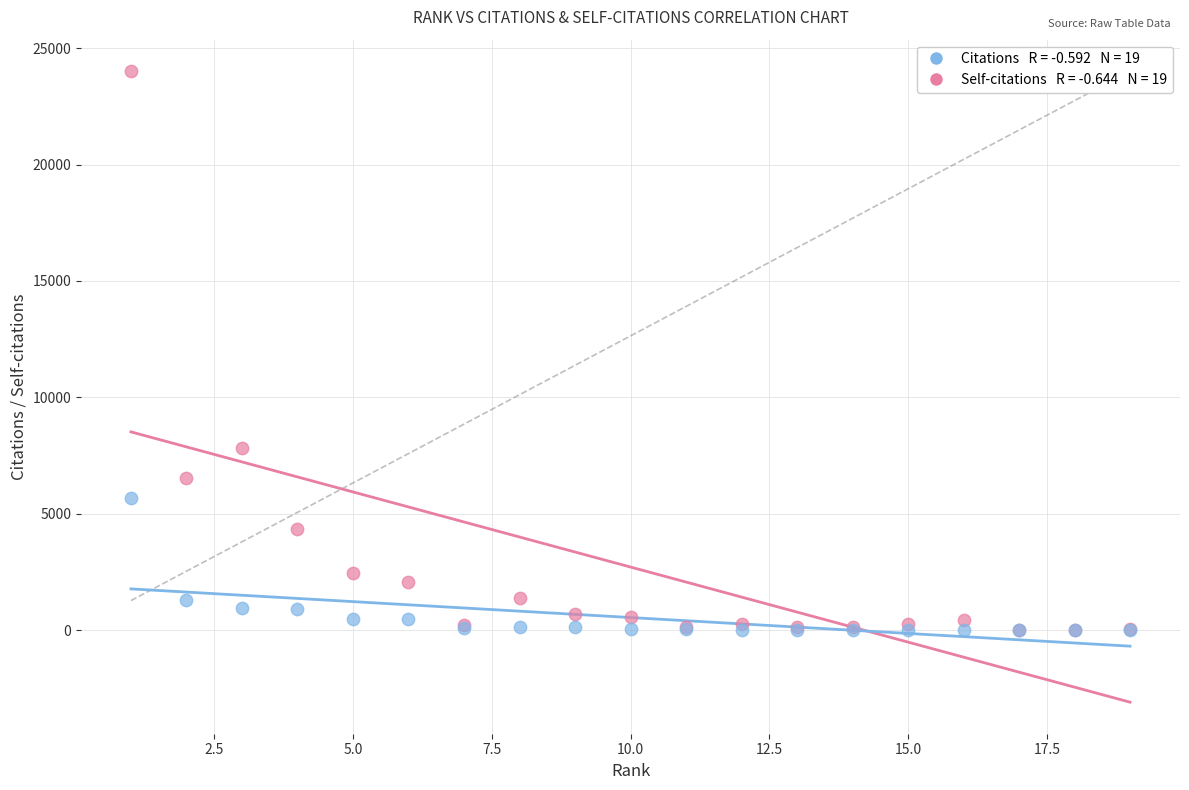

Across all series, what Y value is closest to 12005?

7807